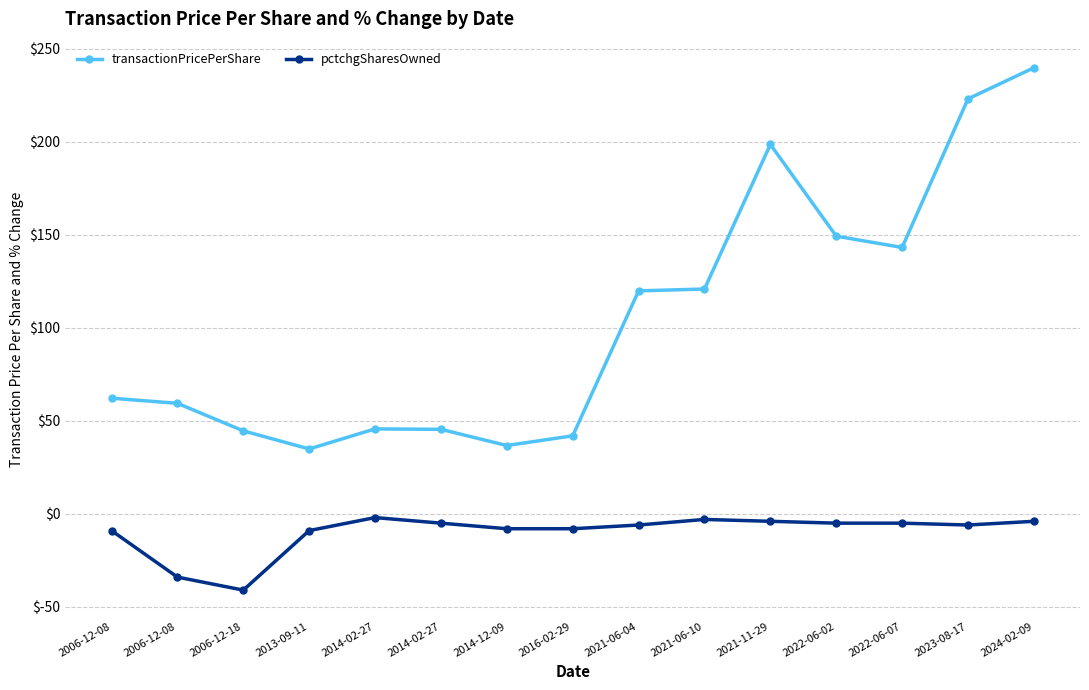

Is the value of pctchgSharesOwned at 2006-12-18 greater than the value of transactionPricePerShare at 2024-02-09?

No